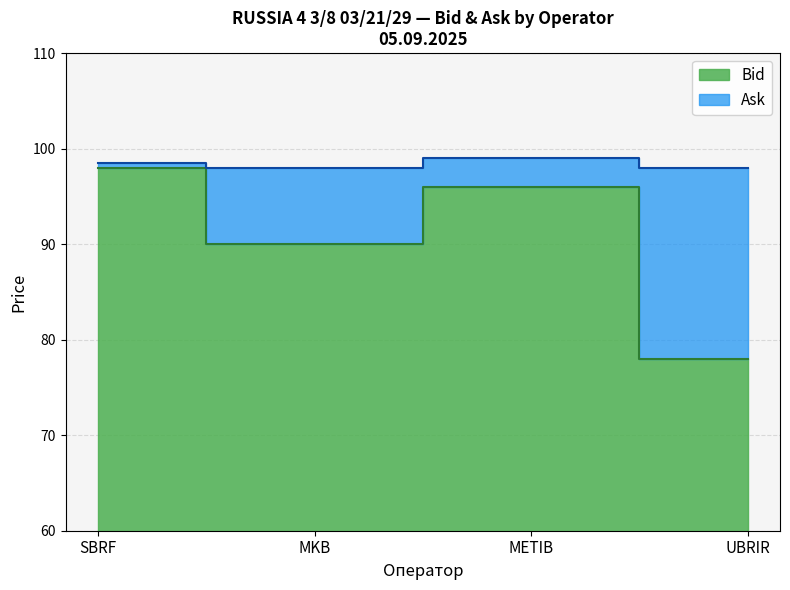

The Ask series shows 24.9 at UBRIR. True or false?

False